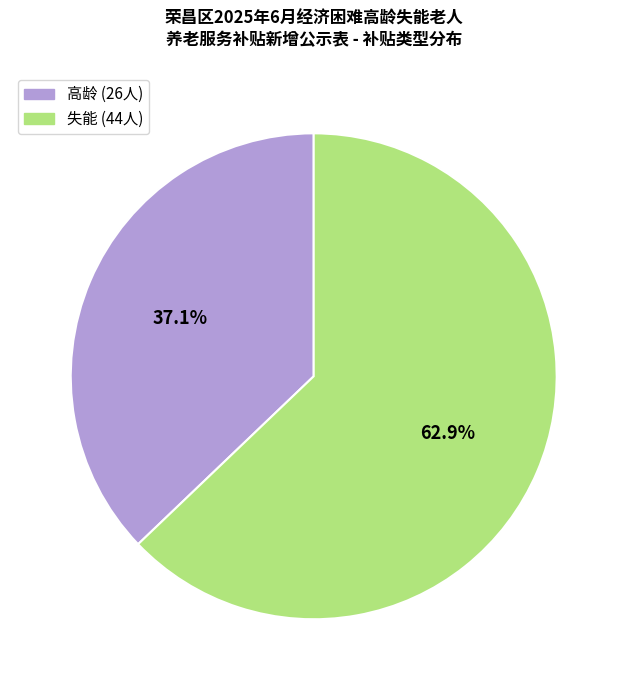

To the nearest percent, what is the combined percentage of 失能 and 高龄?

100%